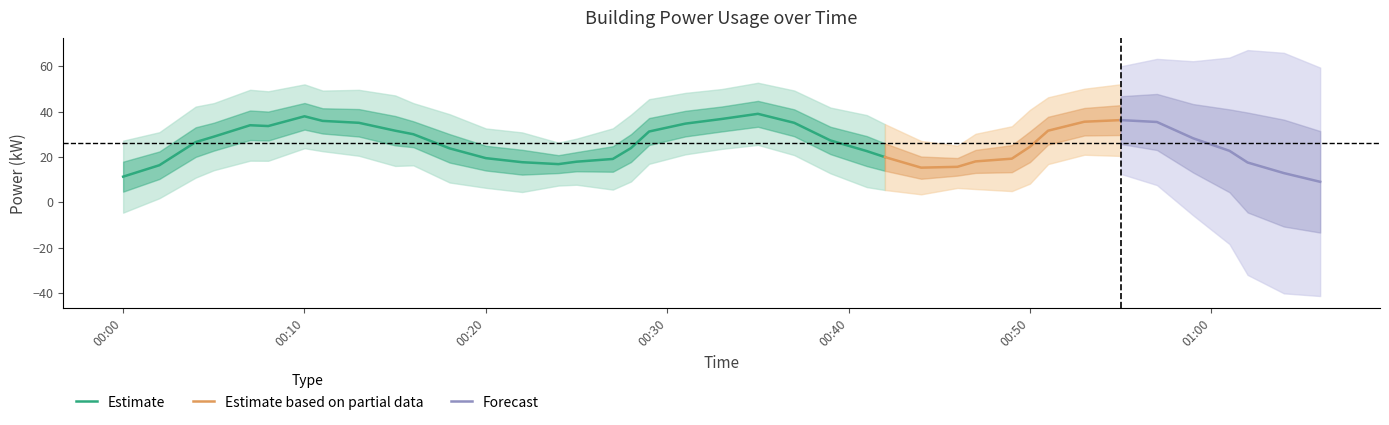

Which has a higher value, 2022-06-26T01:01:00 or 2022-06-26T00:41:00?

2022-06-26T00:41:00